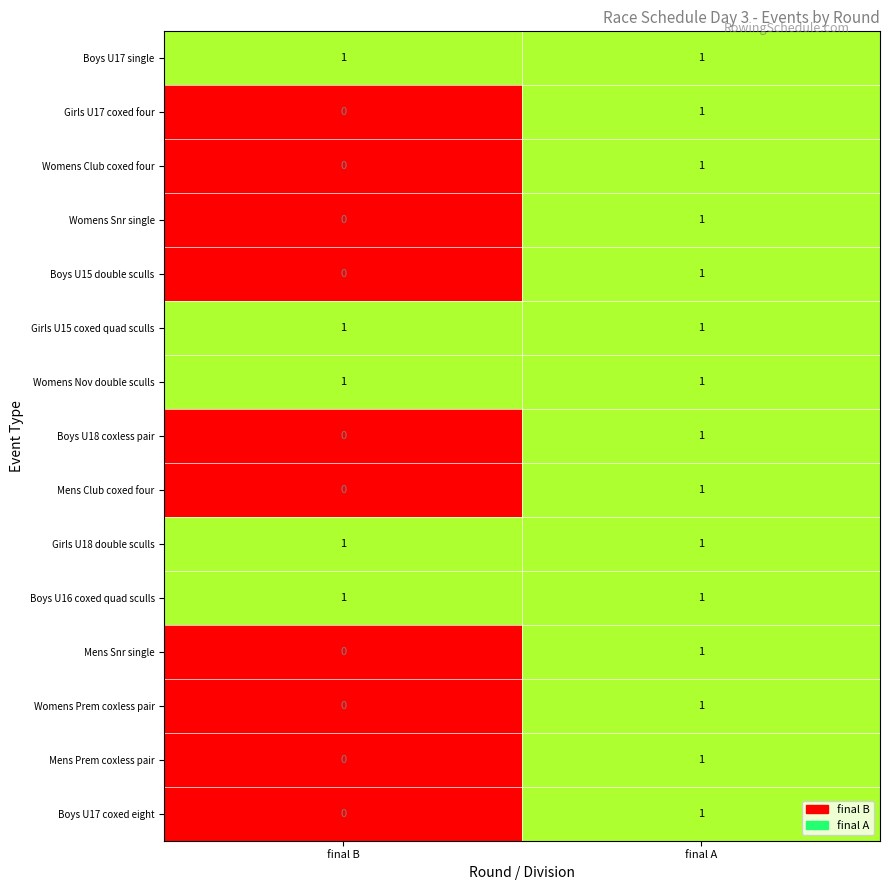

What is the maximum value shown in the chart?

1